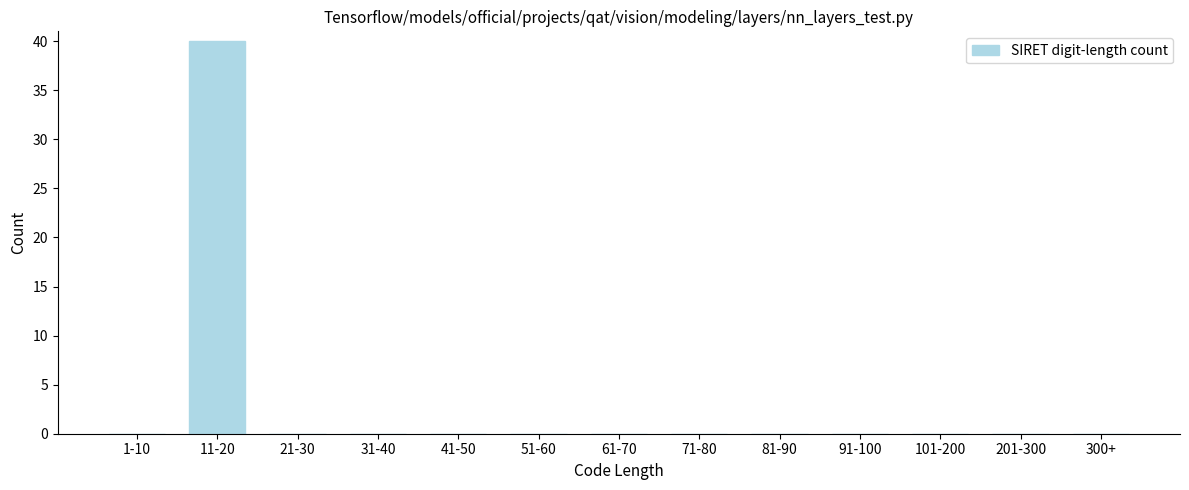

Reading left to right, list all the values displayed in this chart.

1-10=0	11-20=40	21-30=0	31-40=0	41-50=0	51-60=0	61-70=0	71-80=0	81-90=0	91-100=0	101-200=0	201-300=0	300+=0